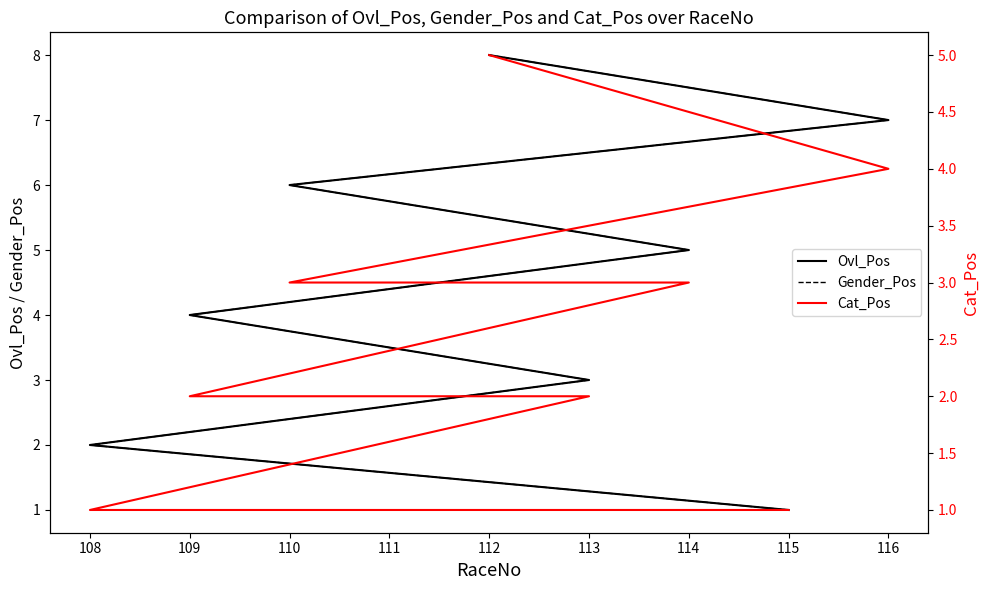

What is the value of the Gender_Pos point at the 3rd from the left?

3